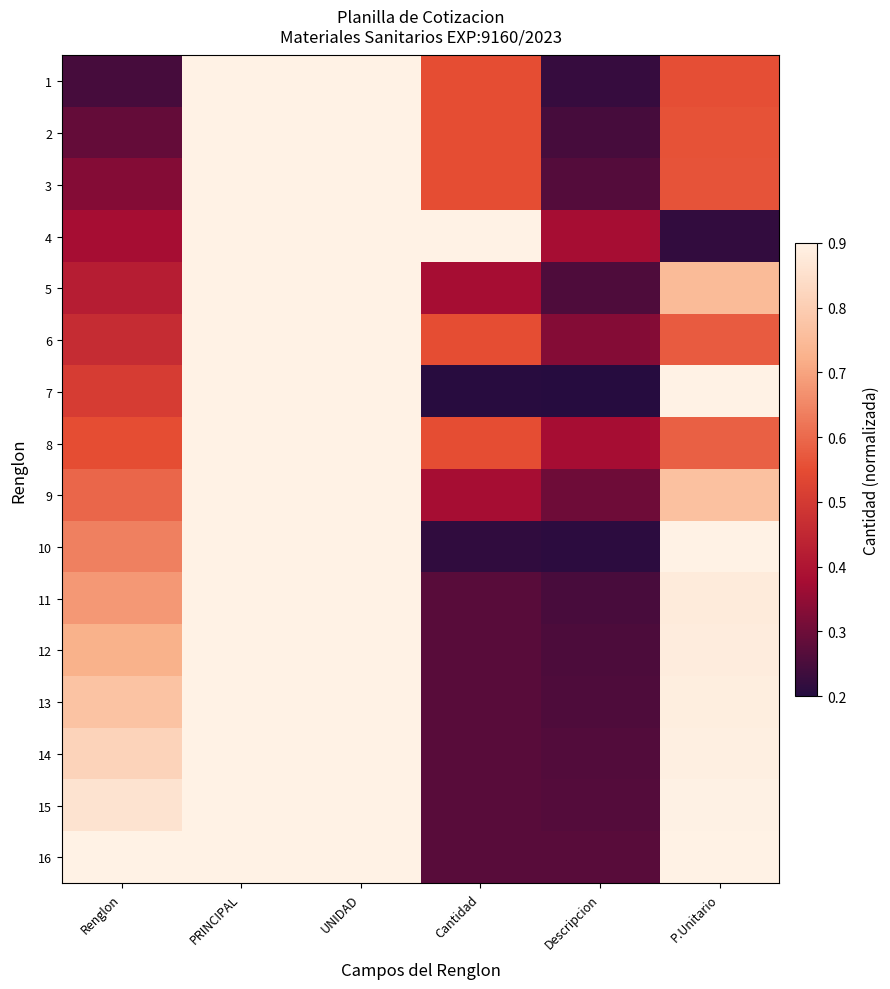

Rank the series by their maximum value, from lowest to highest.

1, 2, 3, 4, 5, 6, 7, 8, 9, 10, 11, 12, 13, 14, 15, 16